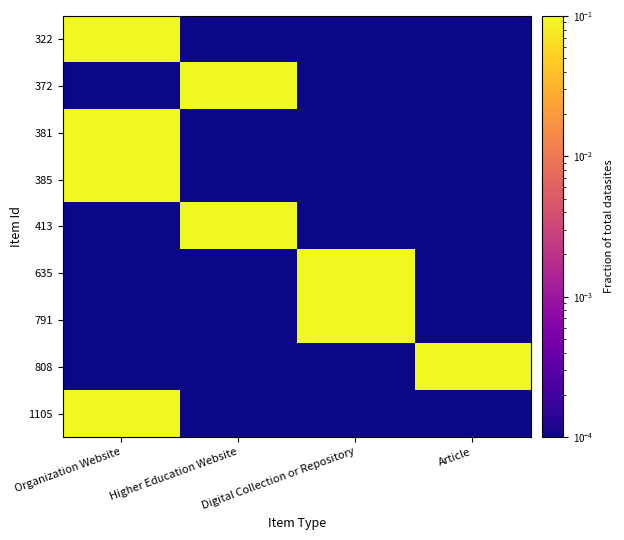

List the series in order of their peak value, highest first.

322, 372, 381, 385, 413, 635, 791, 808, 1105